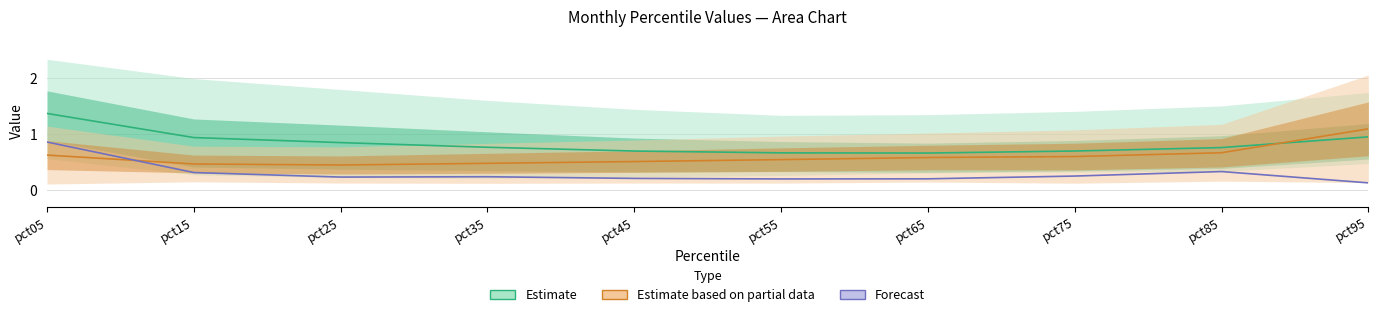

At which category is the sum across all series the highest?

pct05